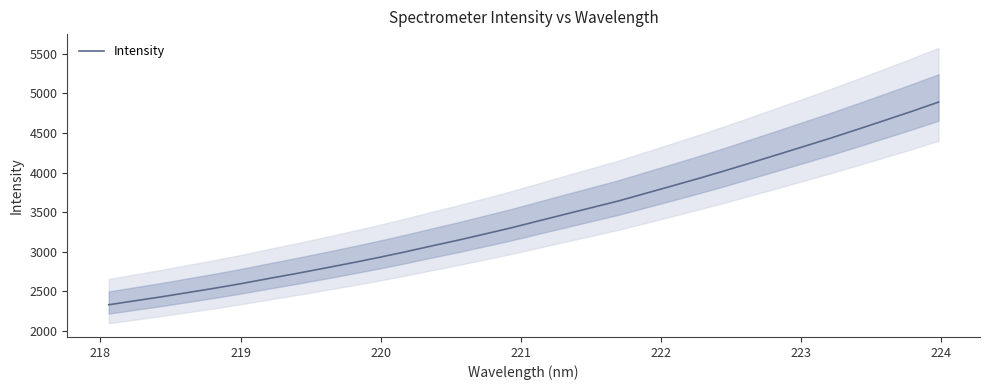

What is the maximum value for Intensity?

4889.0